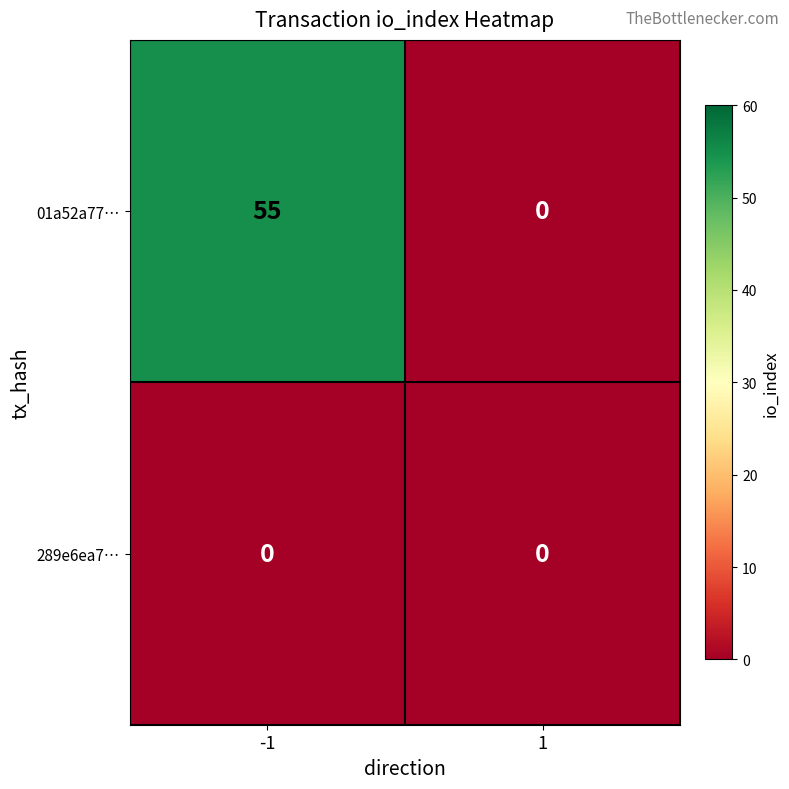

The value of 01a52a77… at -1 is 30. True or false?

False